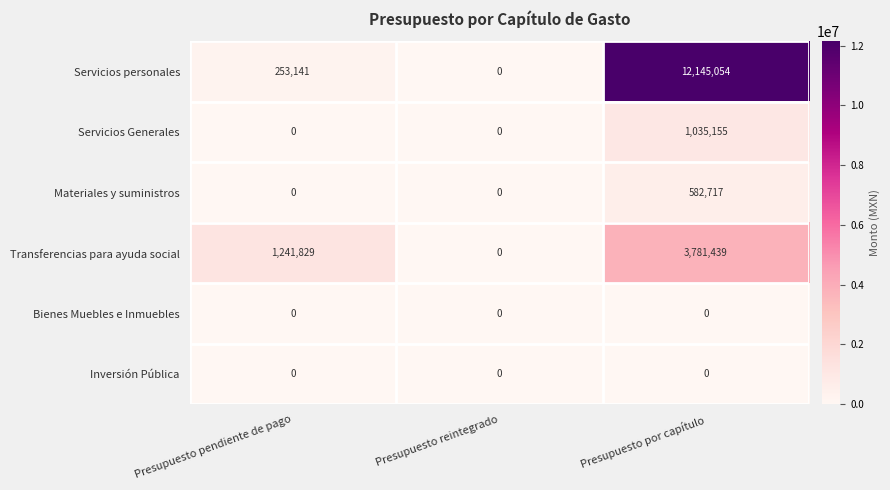

Count the number of data series in this chart.

6